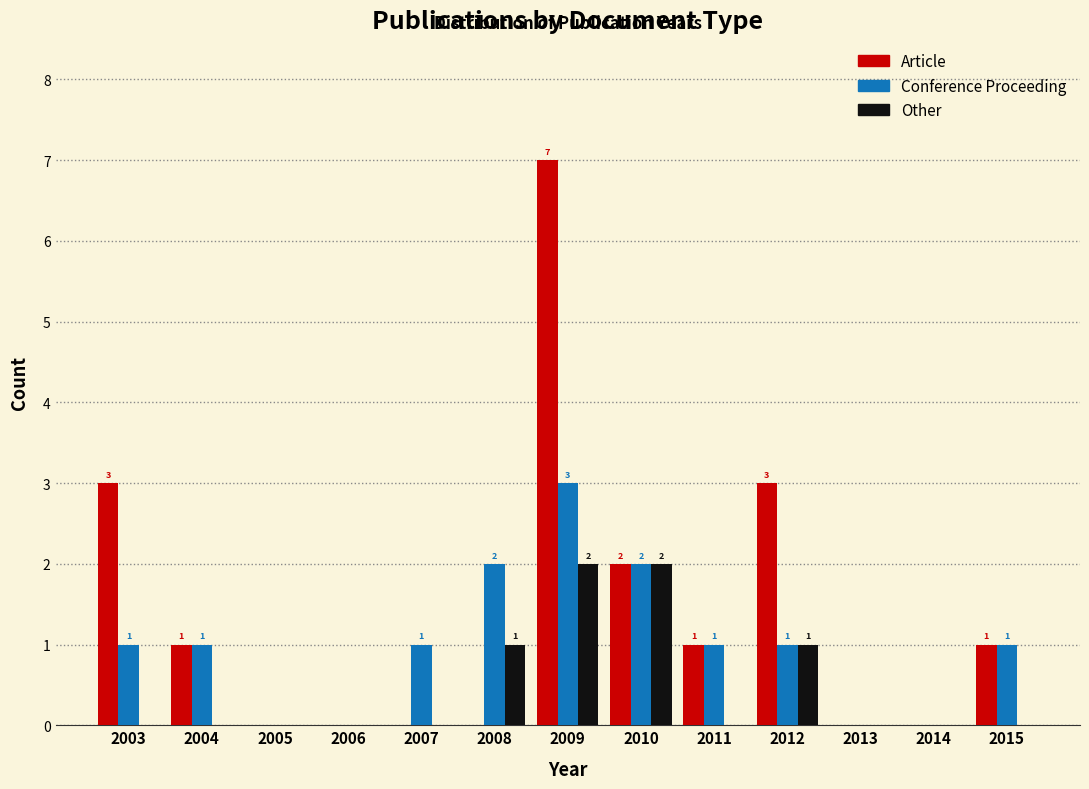

In the Conference Proceeding series, which range on the x-axis has the tallest bar?

2008.5 to 2009.5